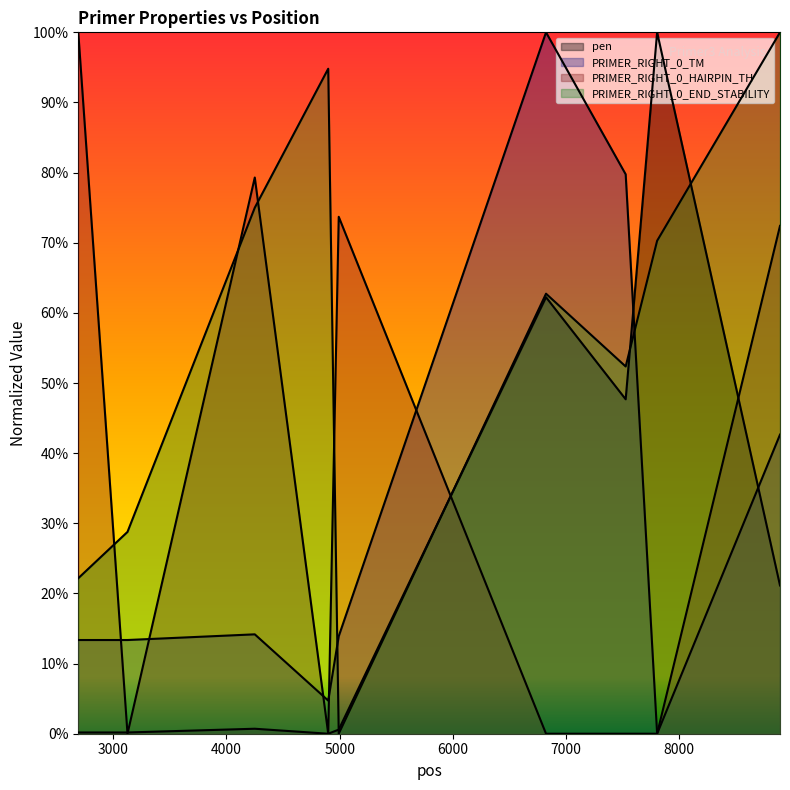

How many intersections are there between pen and PRIMER_RIGHT_0_HAIRPIN_TH?

4